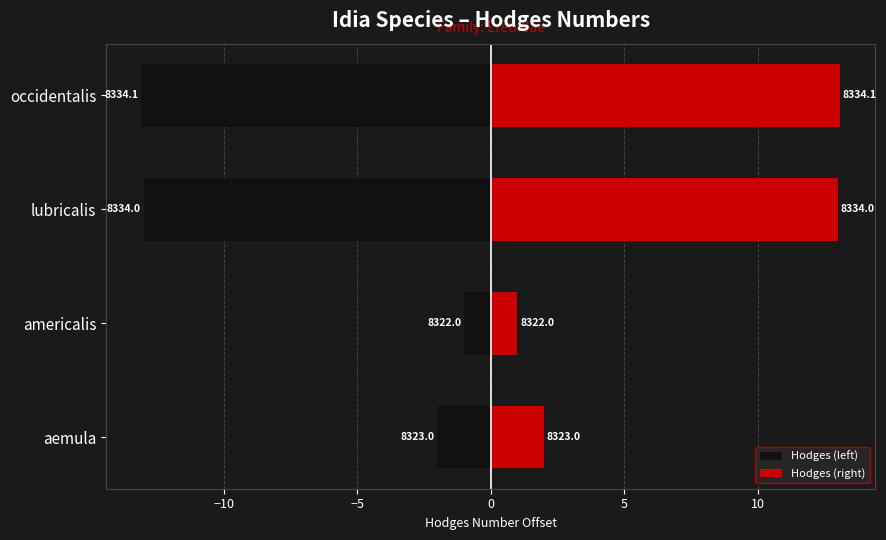

What is the difference between the maximum and minimum values in the Hodges (right) series?

12.1